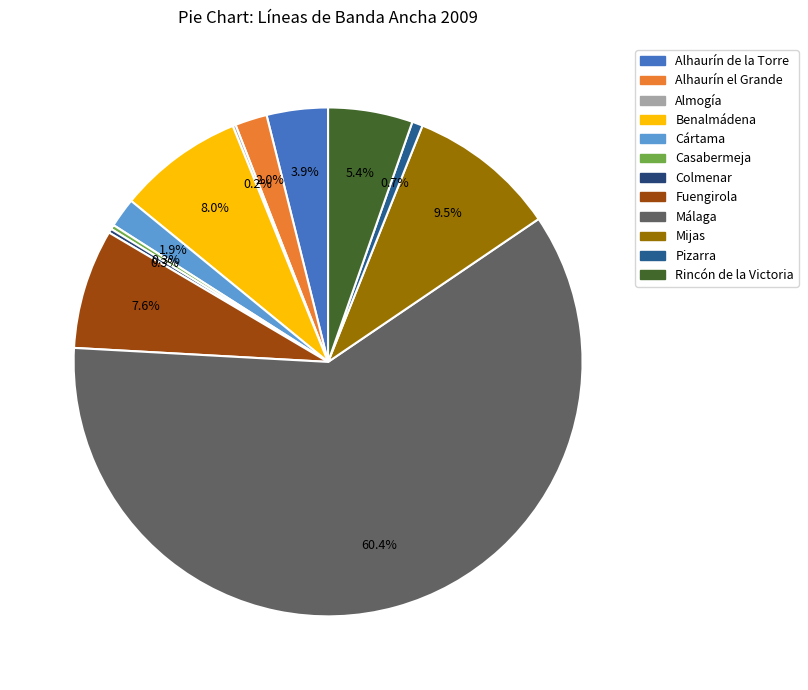

To the nearest percent, what is the difference between the largest and smallest slice percentages?

60%